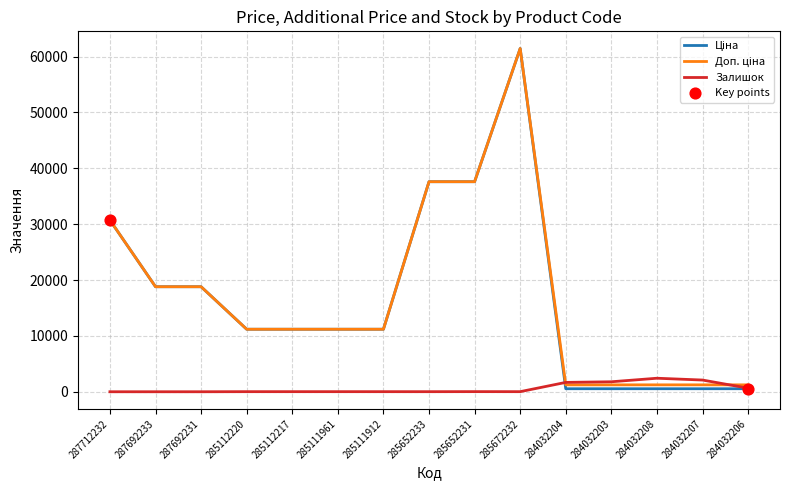

Which label corresponds to the largest value in the chart?

285672232